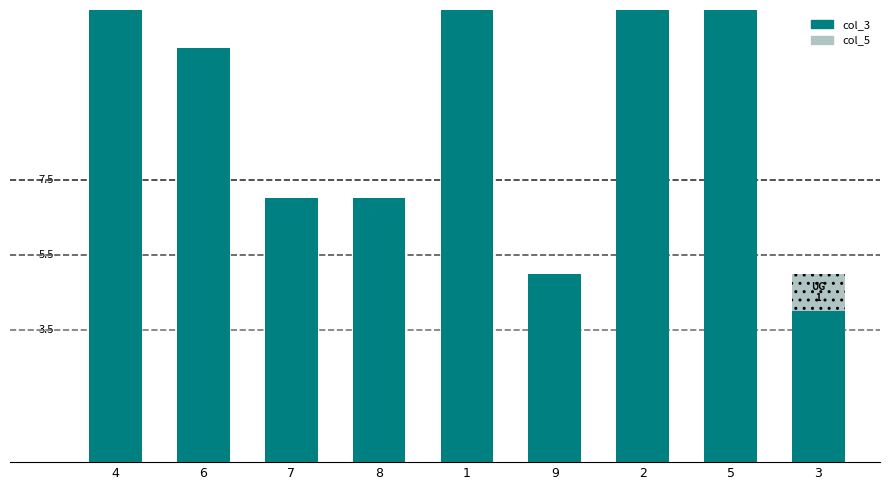

What is the smallest value displayed?

1